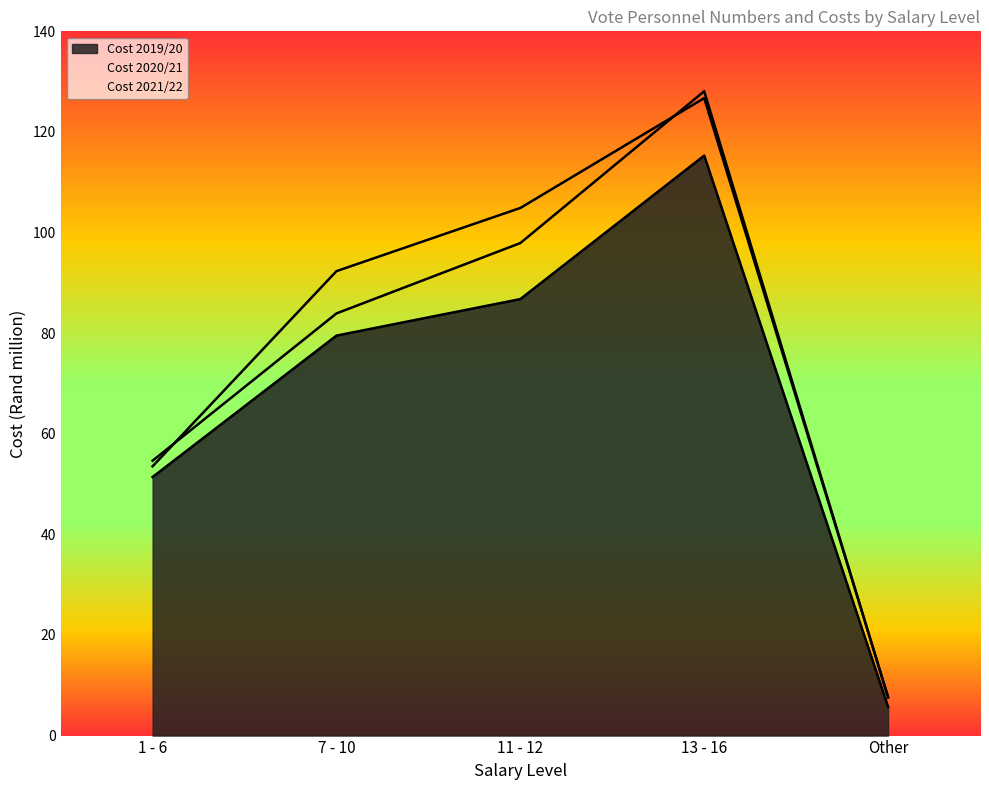

True or false: Cost 2019/20 and Cost 2021/22 intersect in this chart.

False